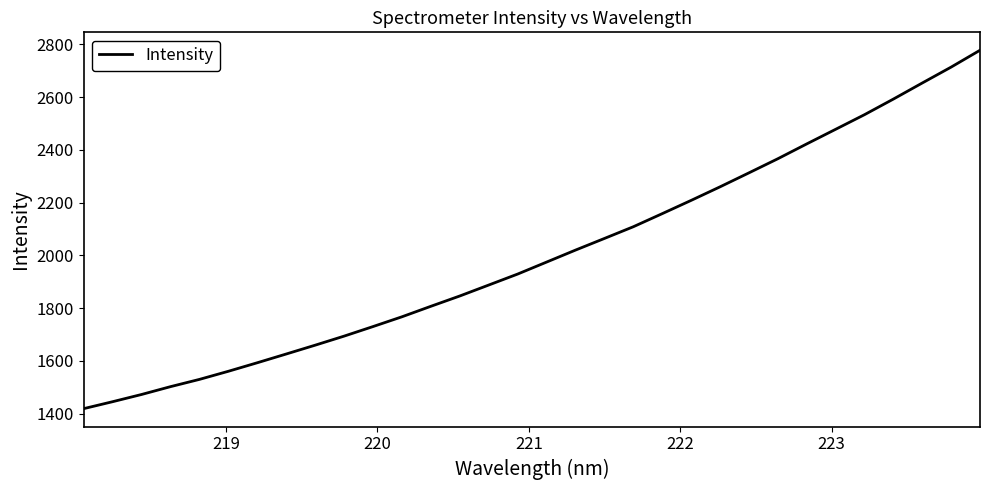

What is the difference between the maximum and minimum values?

1358.8